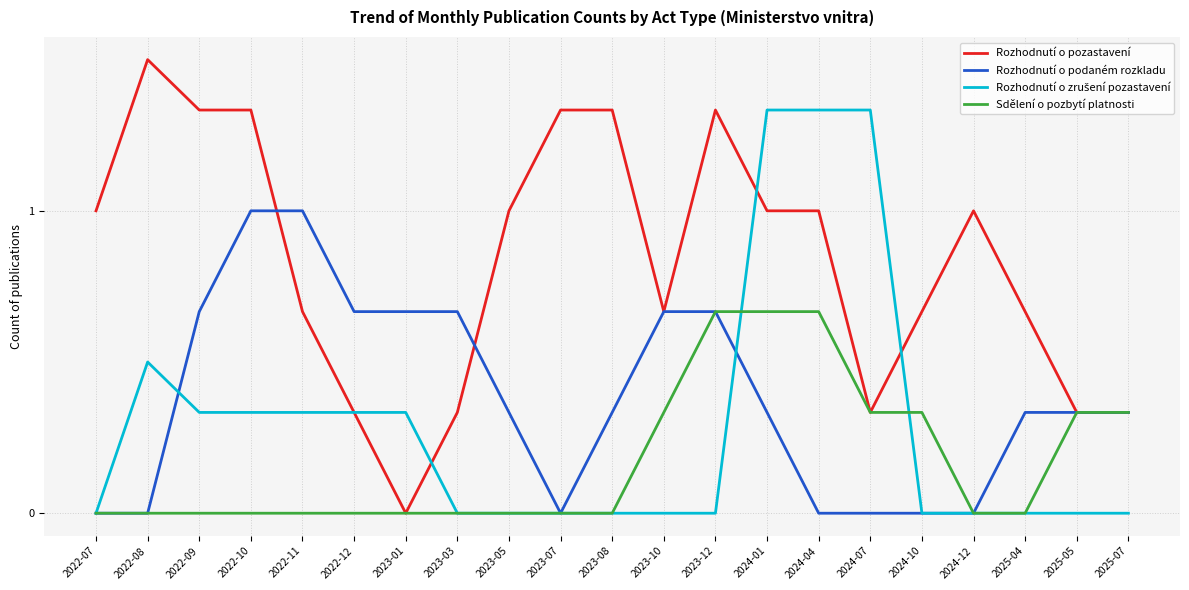

Which series changed the most between 2023-07 and 2024-12?

Rozhodnutí o pozastavení